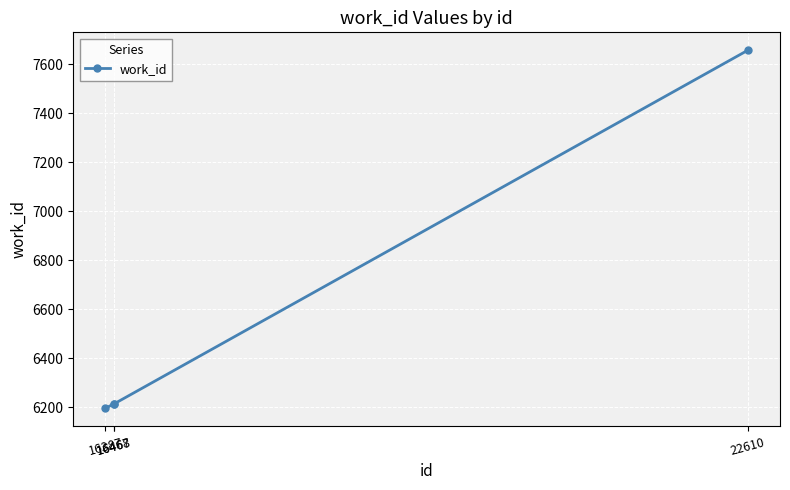

Reading left to right, list all the values displayed in this chart.

16387=6196	16467=6213	16468=6213	22610=7658